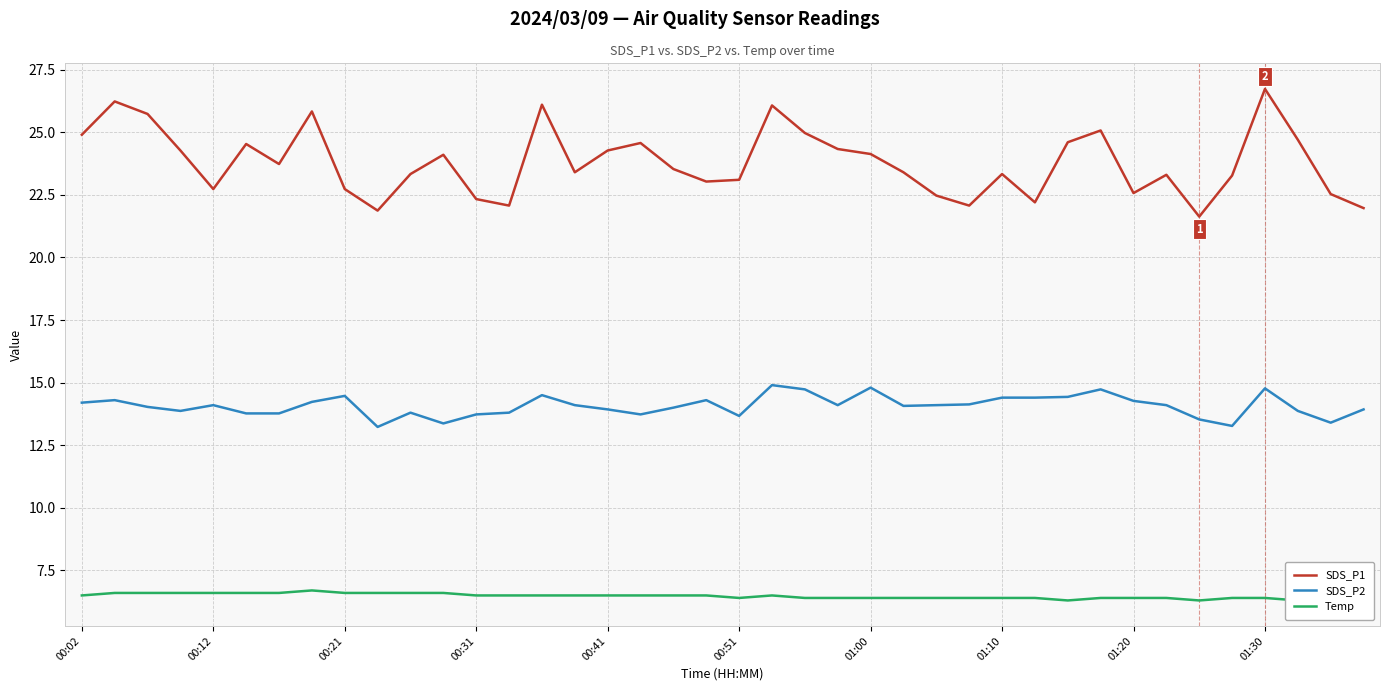

What is the difference between the second highest and minimum values in the SDS_P1 series?

4.6